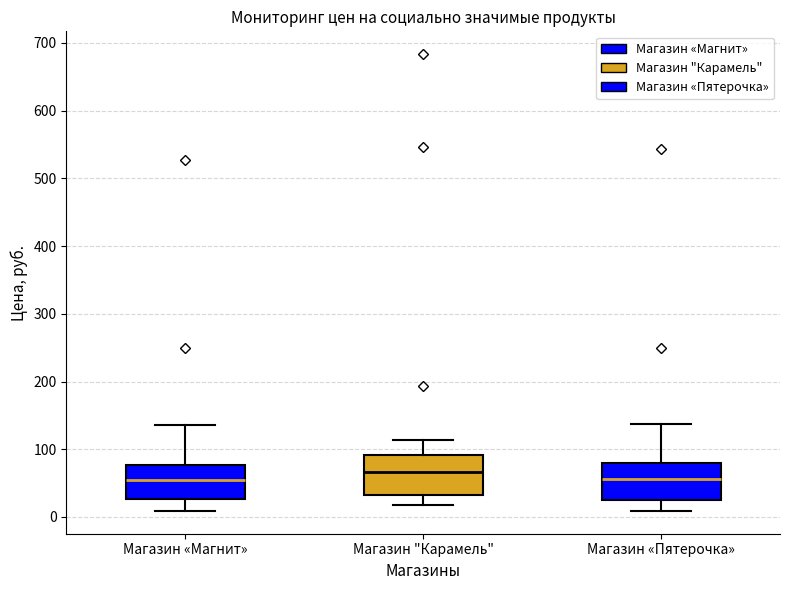

Reading left to right, read every box against the y-axis: the position of its median line, the range the box covers, and the ends of its whiskers. The values are not printed on the chart, so give them approximately, as read against the axis.

Магазин «Магнит»: median 50, box 30 to 80, whiskers 10 to 140
Магазин "Карамель": median 70, box 30 to 90, whiskers 20 to 110
Магазин «Пятерочка»: median 60, box 30 to 80, whiskers 10 to 140